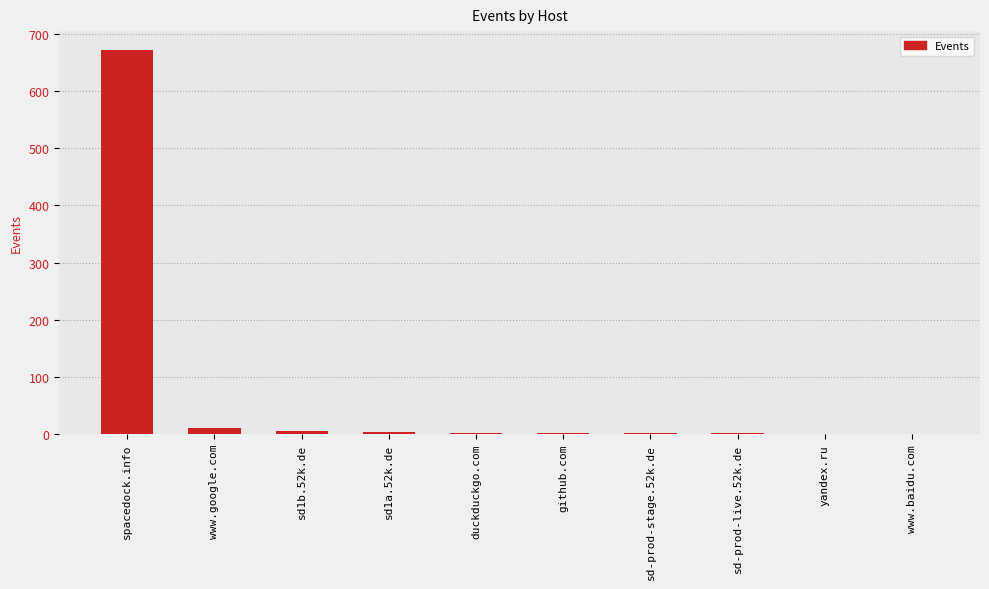

What is the change in value from sd-prod-live.52k.de to yandex.ru?

-1